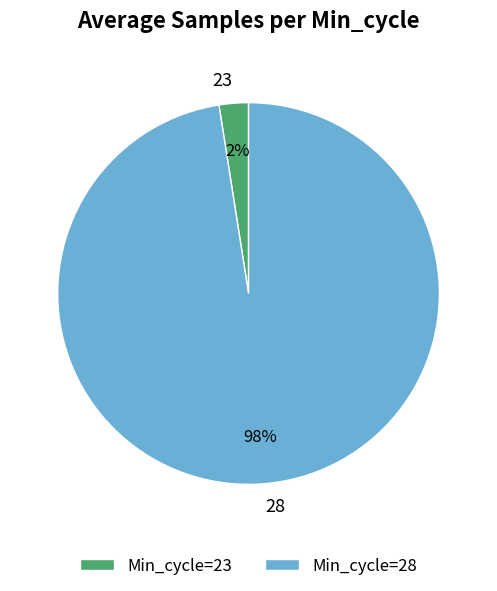

Count the number of slices in the pie.

2